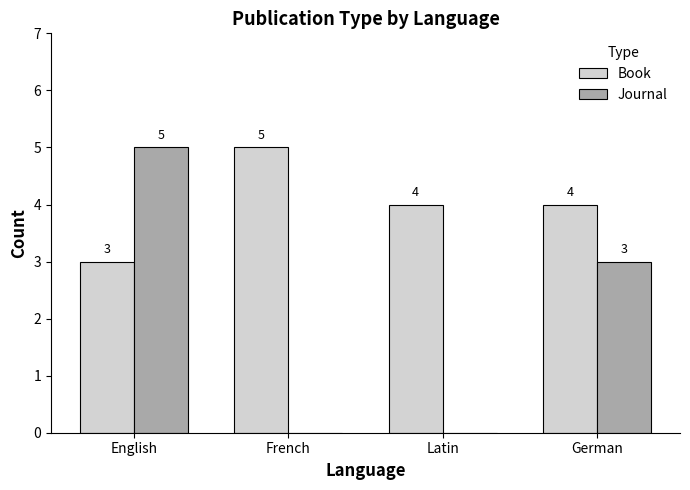

What is the spread (max minus min) of values at German?

1